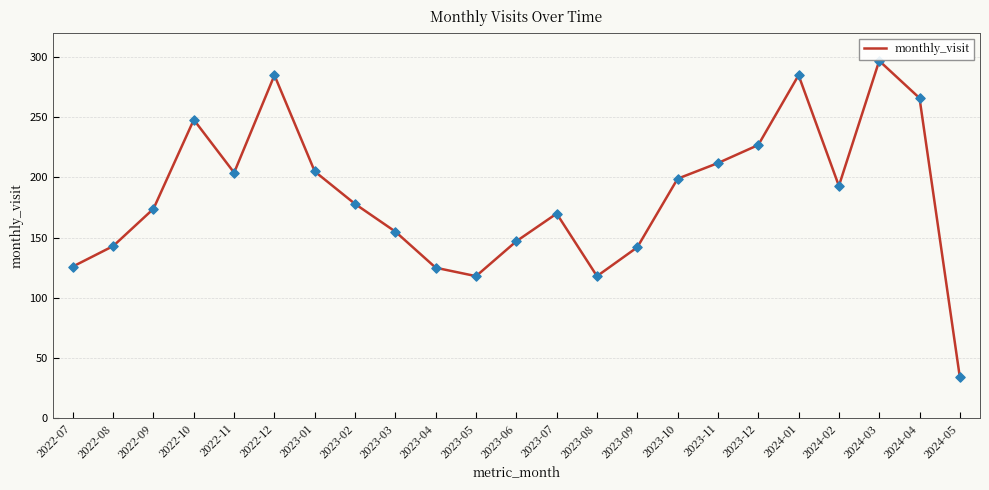

What is the ratio of the value at 2023-06 to the value at 2022-08?

1.0